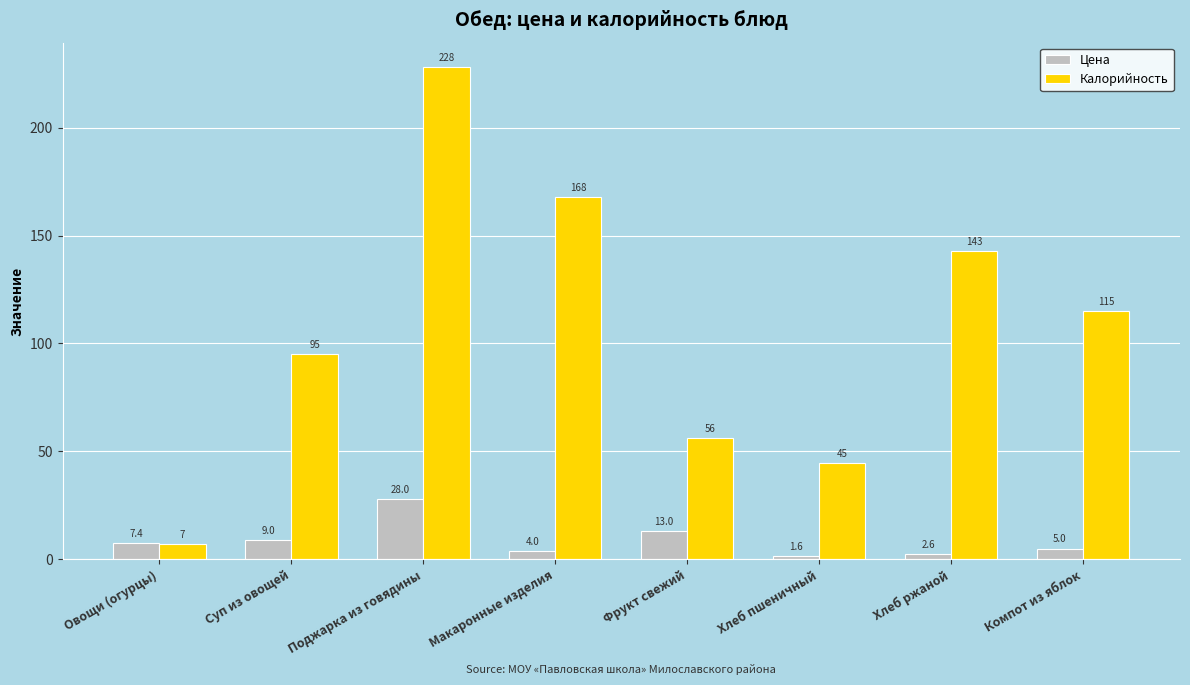

What is the average value of the Калорийность series?

107.1